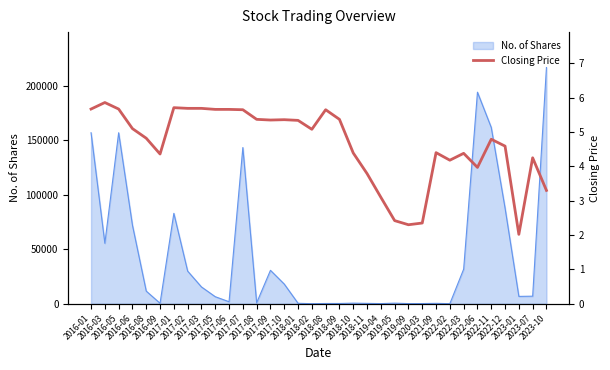

How many interior local valleys (lower than both neighbors) does the data have?

7